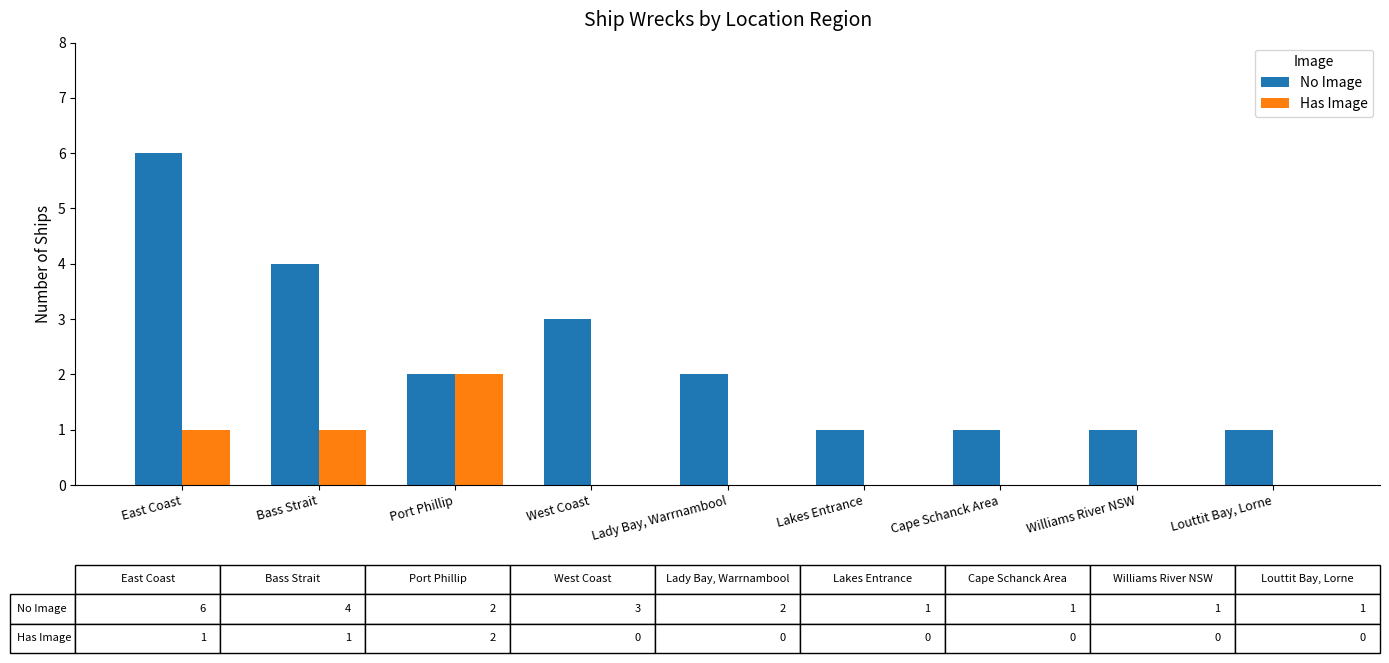

What are all the series names shown in the legend?

No Image, Has Image